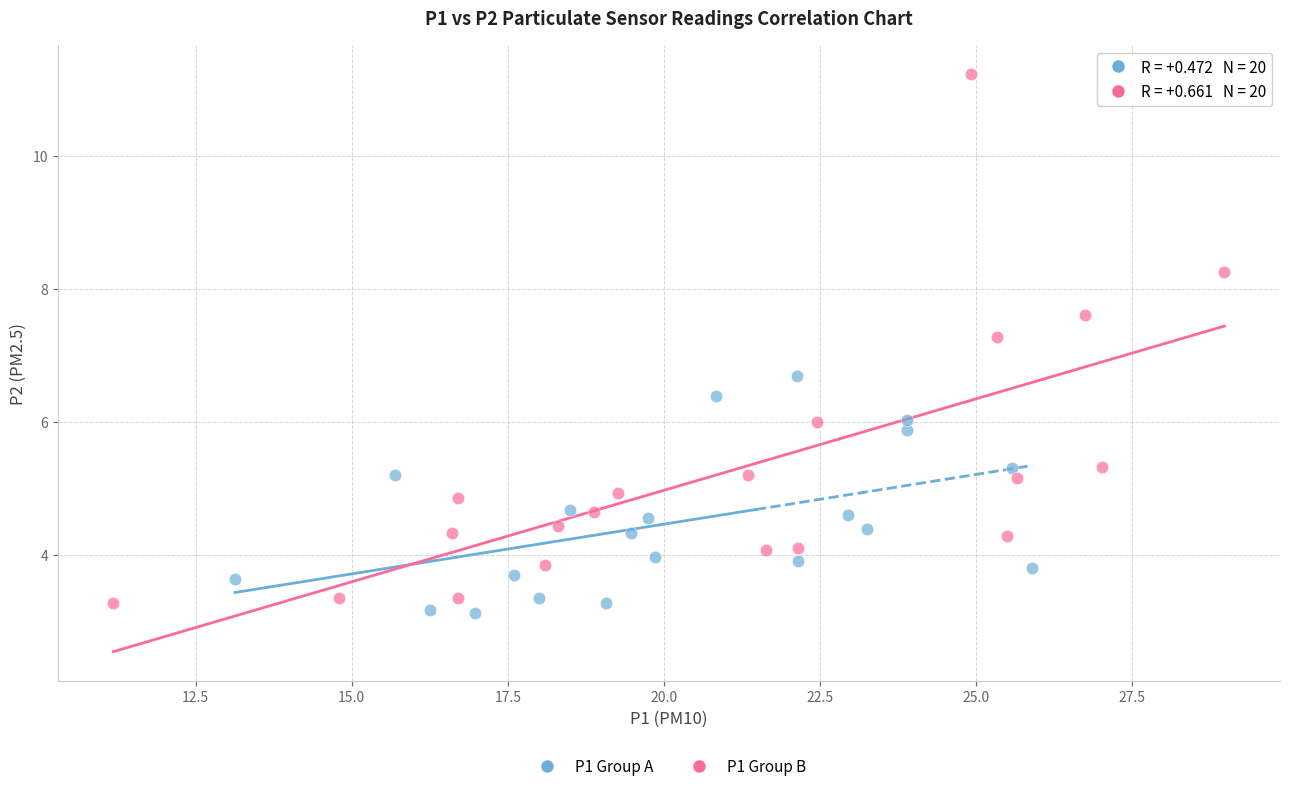

Which series reaches the maximum Y coordinate?

P1 Group B